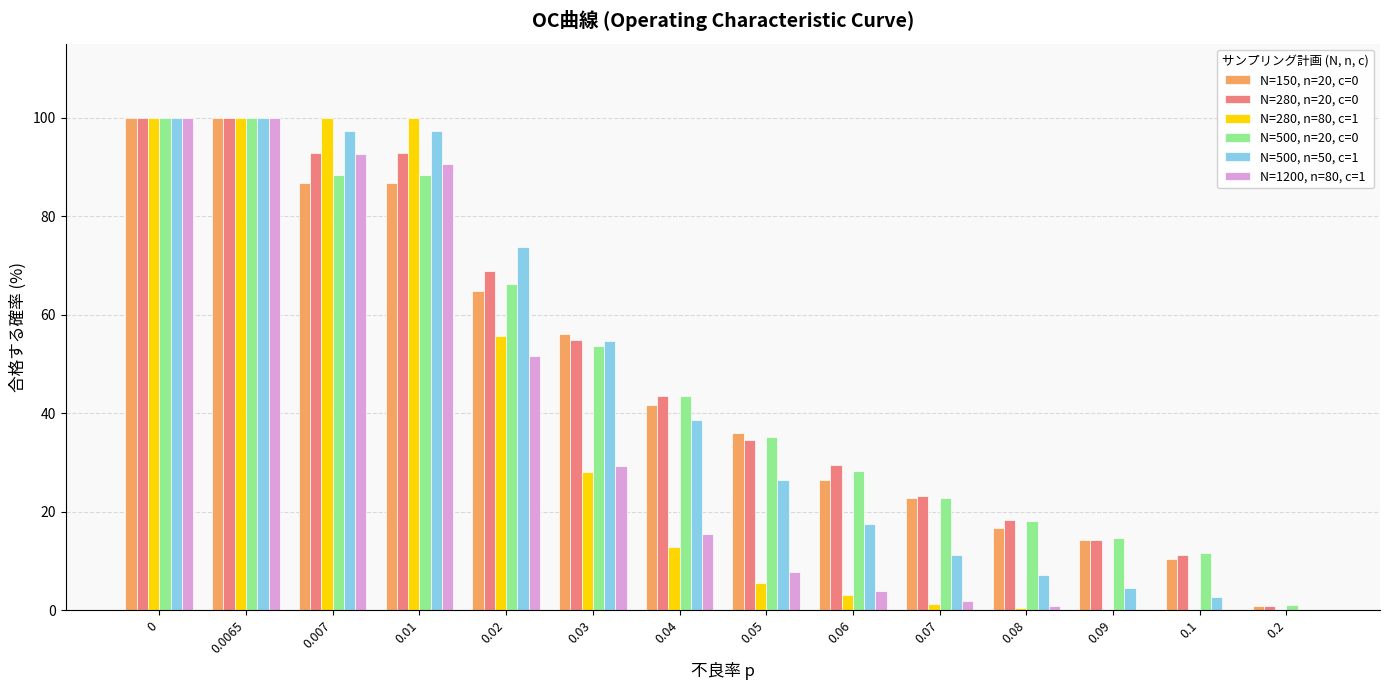

Is the value of N=280, n=20, c=0 at 0.09 greater than the value of N=280, n=80, c=1 at 0.007?

No